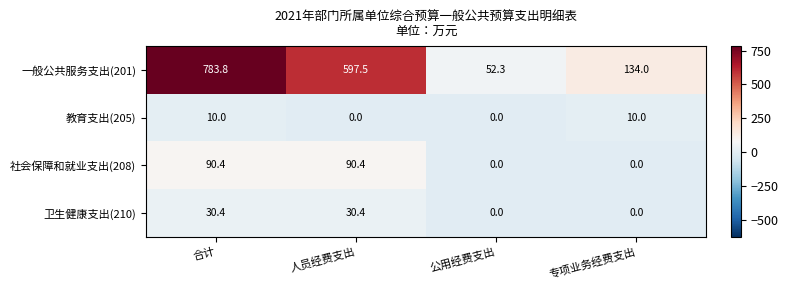

What is the spread (max minus min) of values at 合计?

773.8